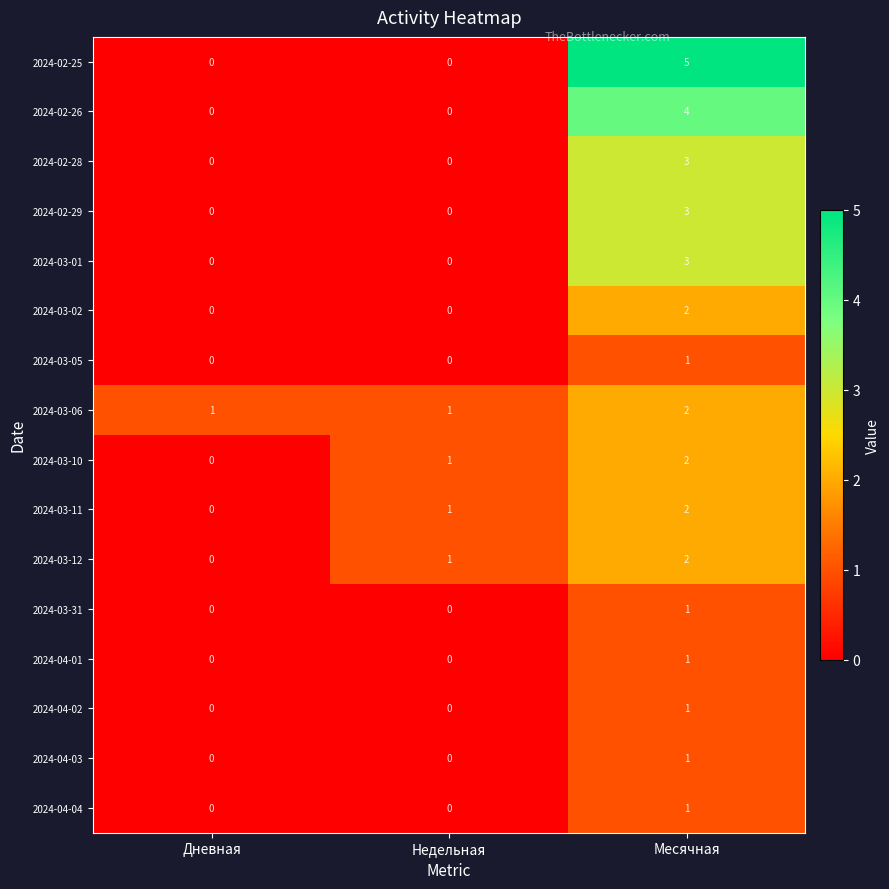

What is the difference between the 2024-02-26 values at Недельная and Месячная?

4